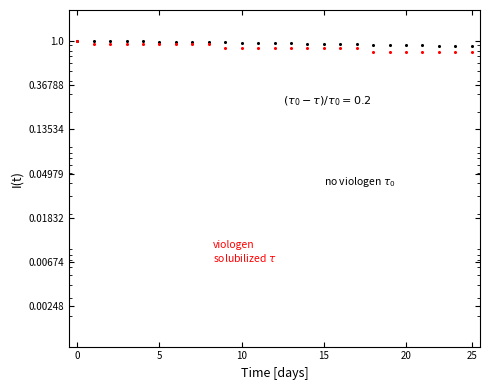

What is the total value across all series at 20?

1.9